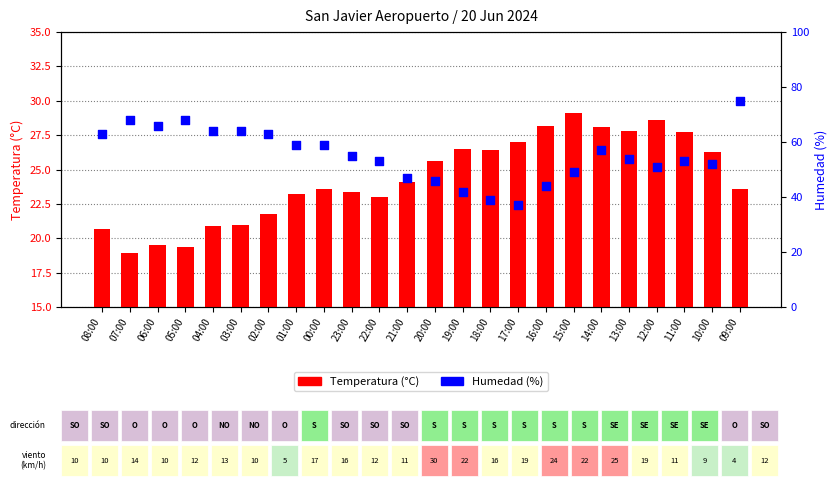

Which series has the largest Y range (max minus min)?

Humedad (%)